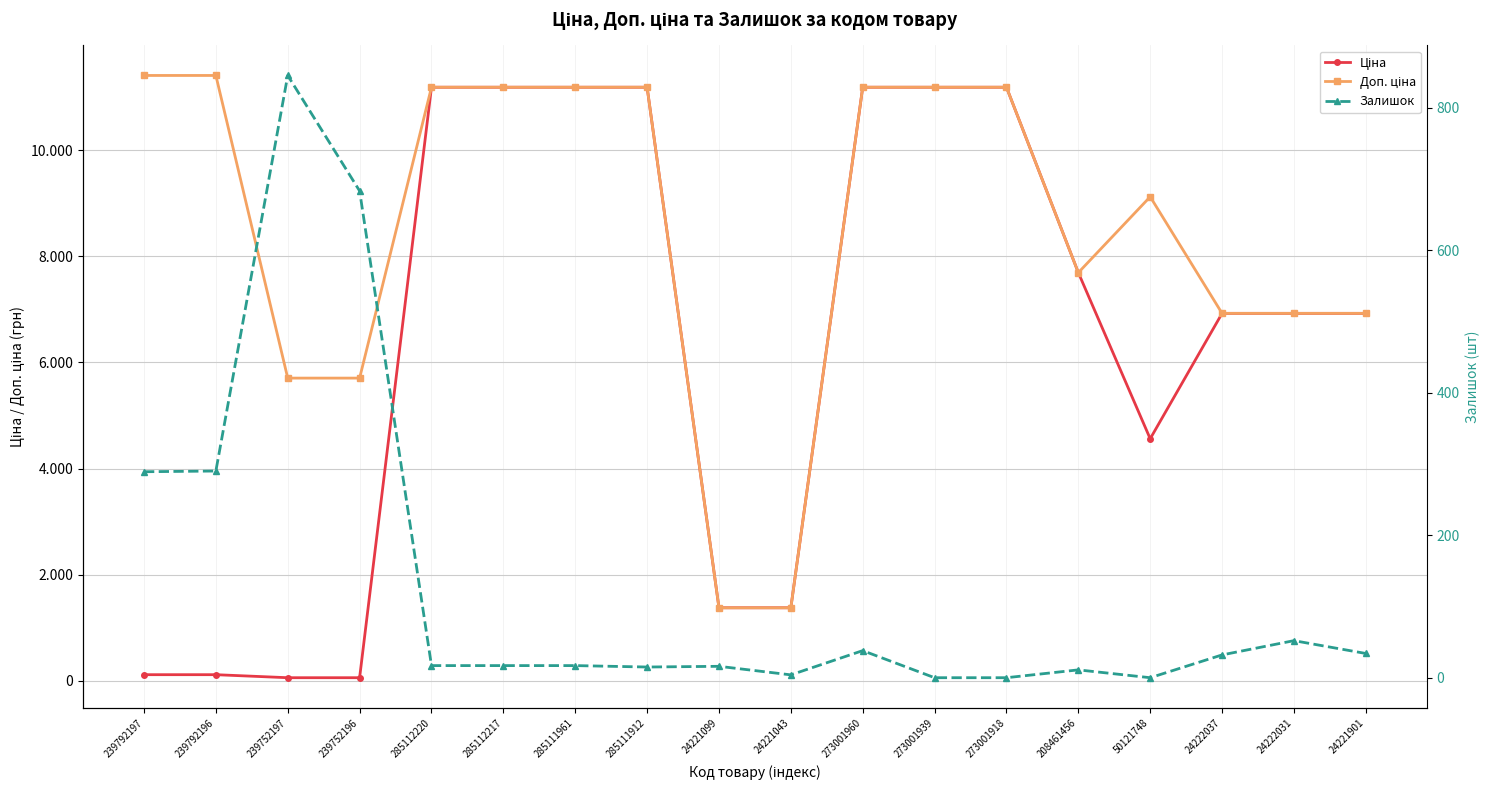

Rank the series at 239792196 from highest to lowest value.

Доп. ціна, Залишок, Ціна